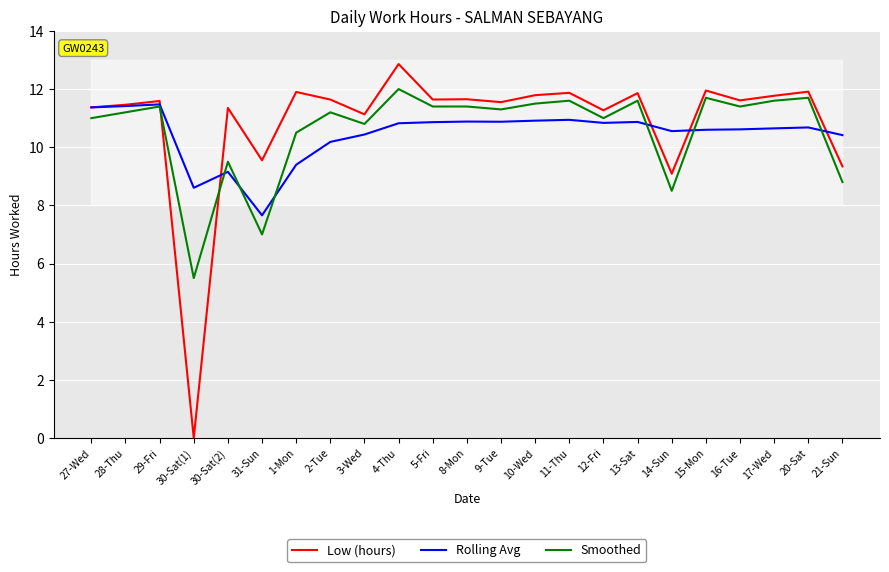

At which category does the chart reach its peak across all series?

4-Thu